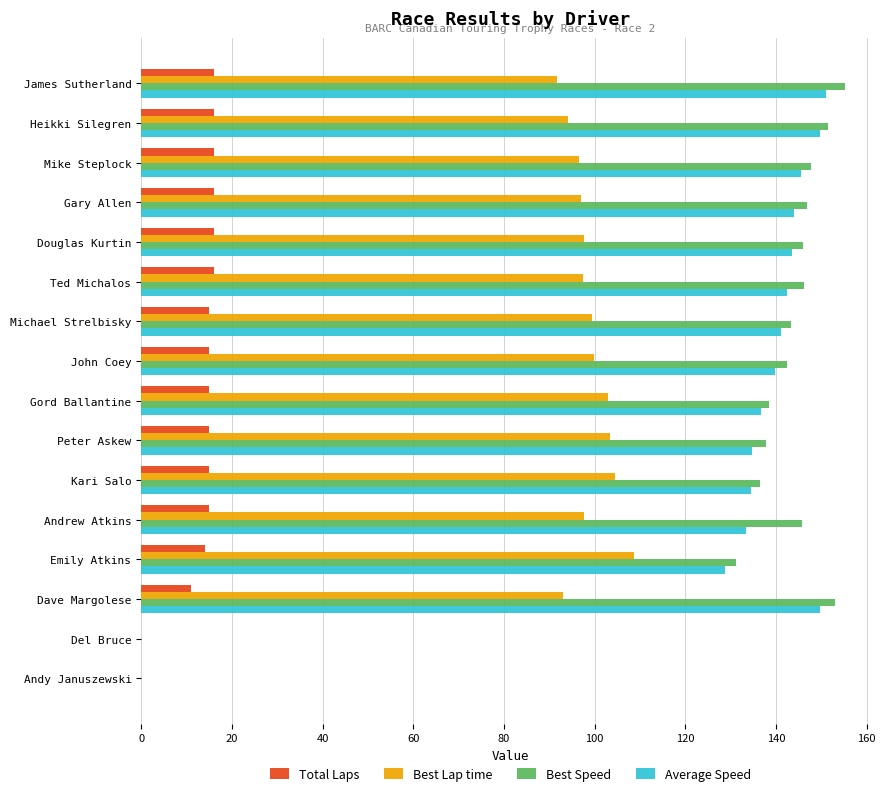

What is the highest value of the Total Laps series?

16.0